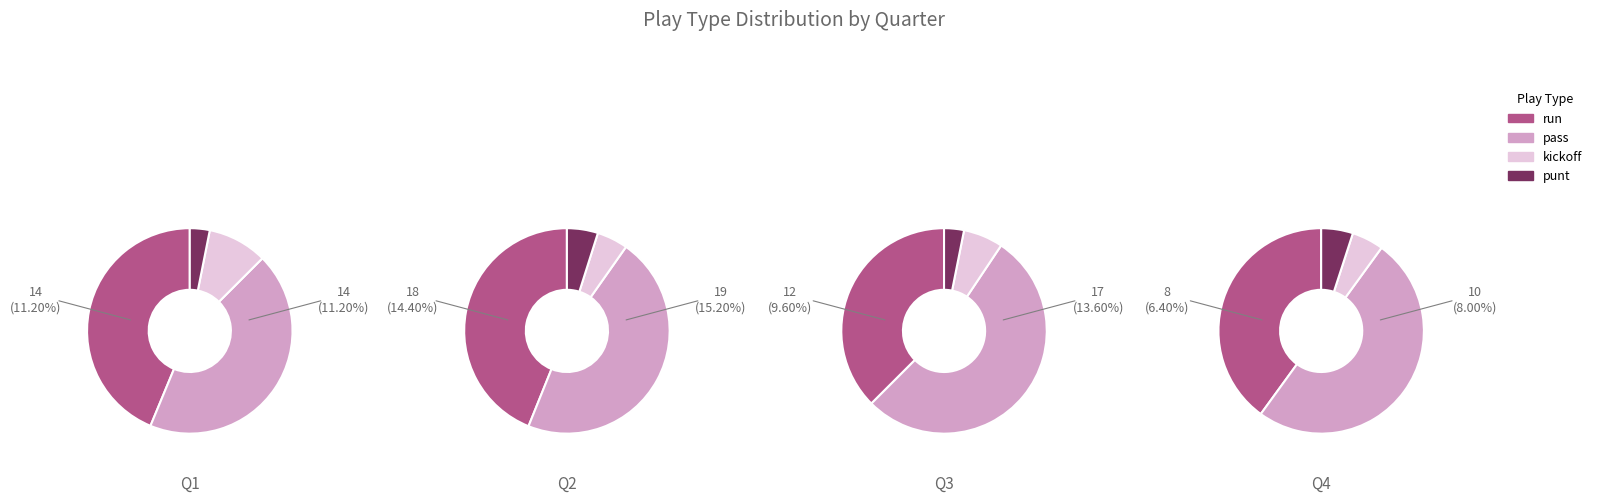

The Q2 slice represents 40% of the pie. True or false?

True